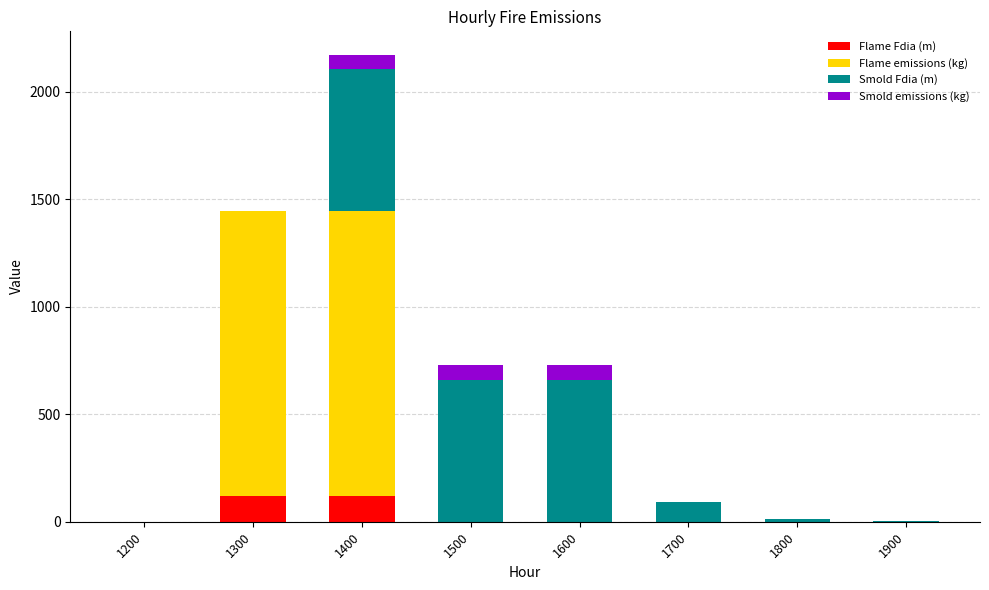

The Flame Fdia (m) series shows 0.0 at 1900. True or false?

True